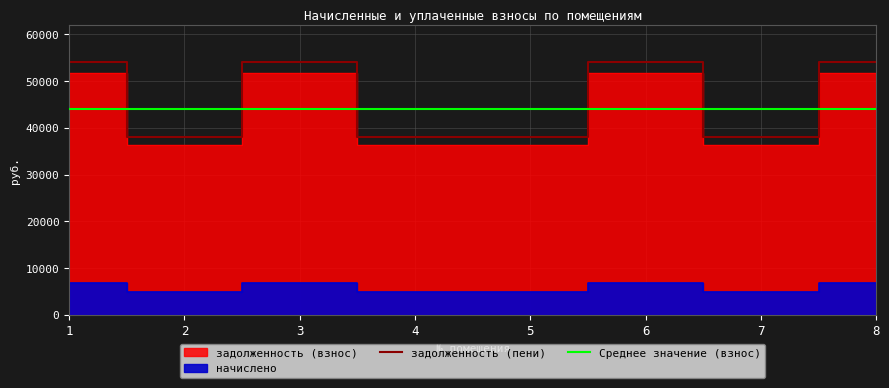

At which label is начислено closest to 5882?

2